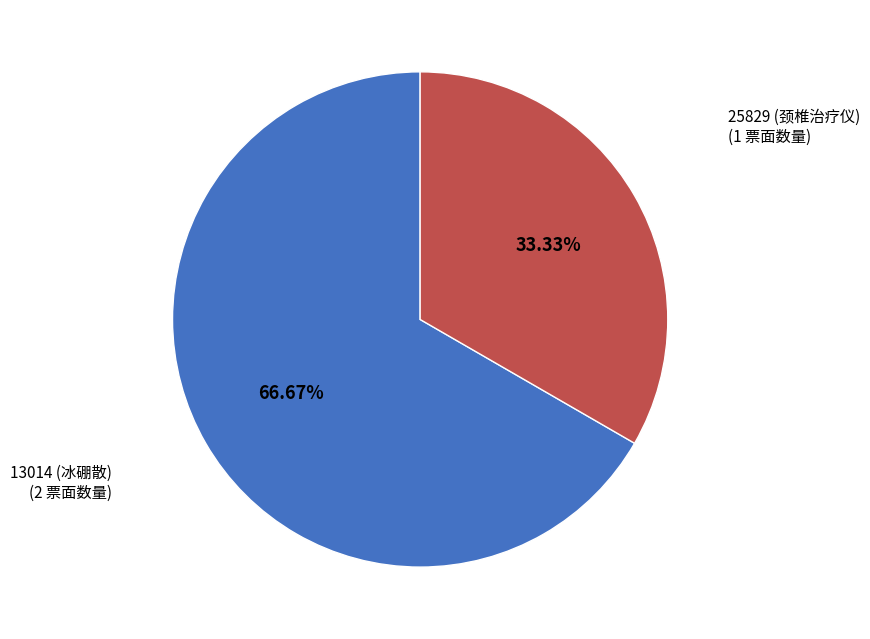

Does any single category account for the majority?

Yes